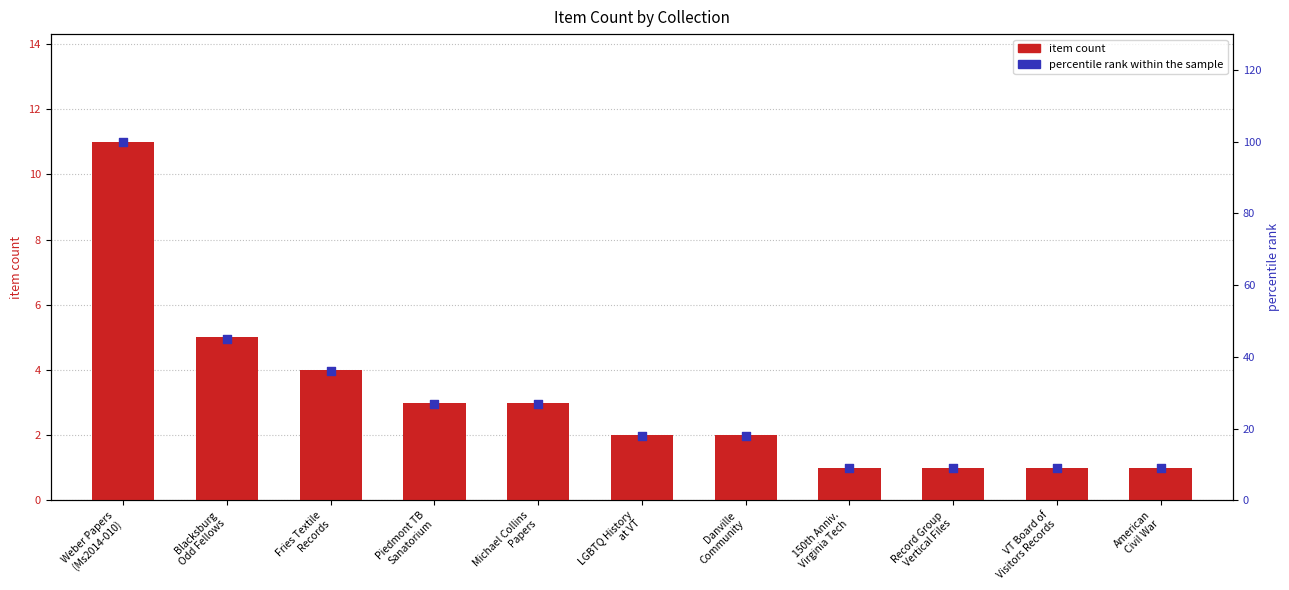

Which series contains the lowest Y value?

item count